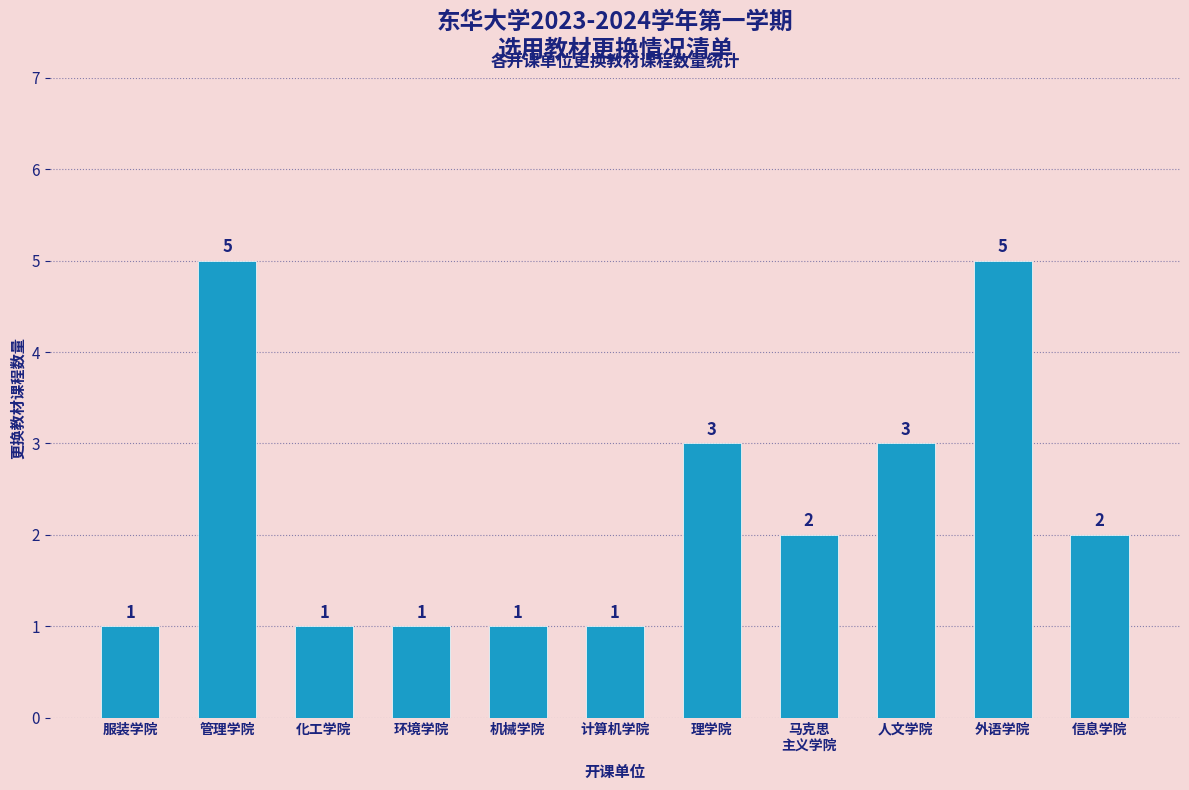

Count the values in the range 1 to 3.

9